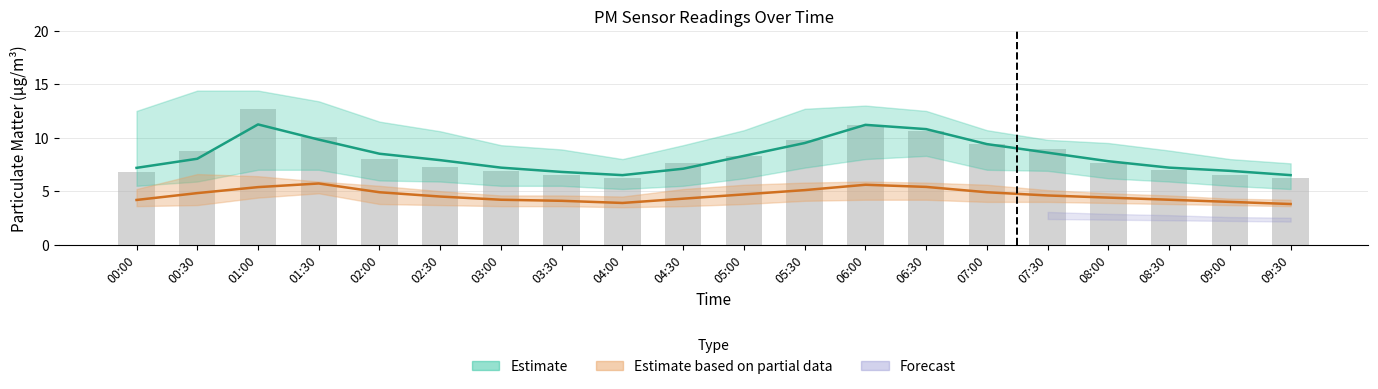

Reading left to right, transcribe all the data shown in this chart.

00:00=6.8	00:30=8.8	01:00=12.7	01:30=10.1	02:00=8.0	02:30=7.3	03:00=6.9	03:30=6.5	04:00=6.2	04:30=7.6	05:00=8.3	05:30=9.8	06:00=11.2	06:30=10.6	07:00=9.4	07:30=8.9	08:00=7.6	08:30=7.0	09:00=6.5	09:30=6.2